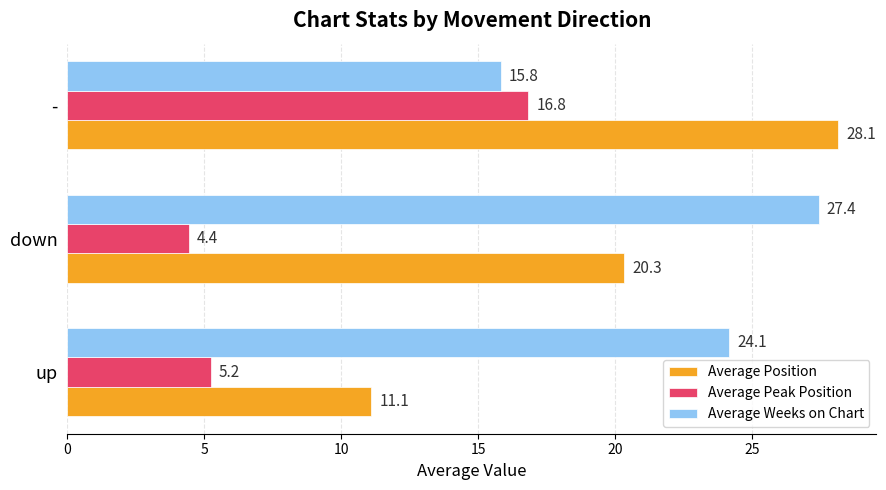

The value of Average Weeks on Chart at down is 38.1. True or false?

False